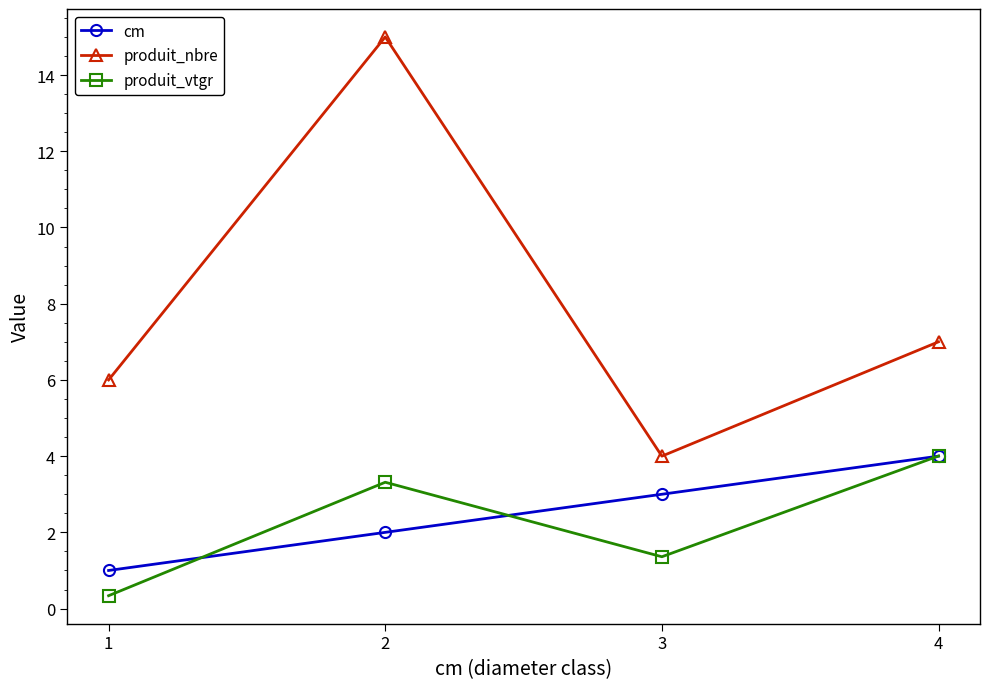

List the labels in order of produit_vtgr value, smallest first.

1, 3, 2, 4